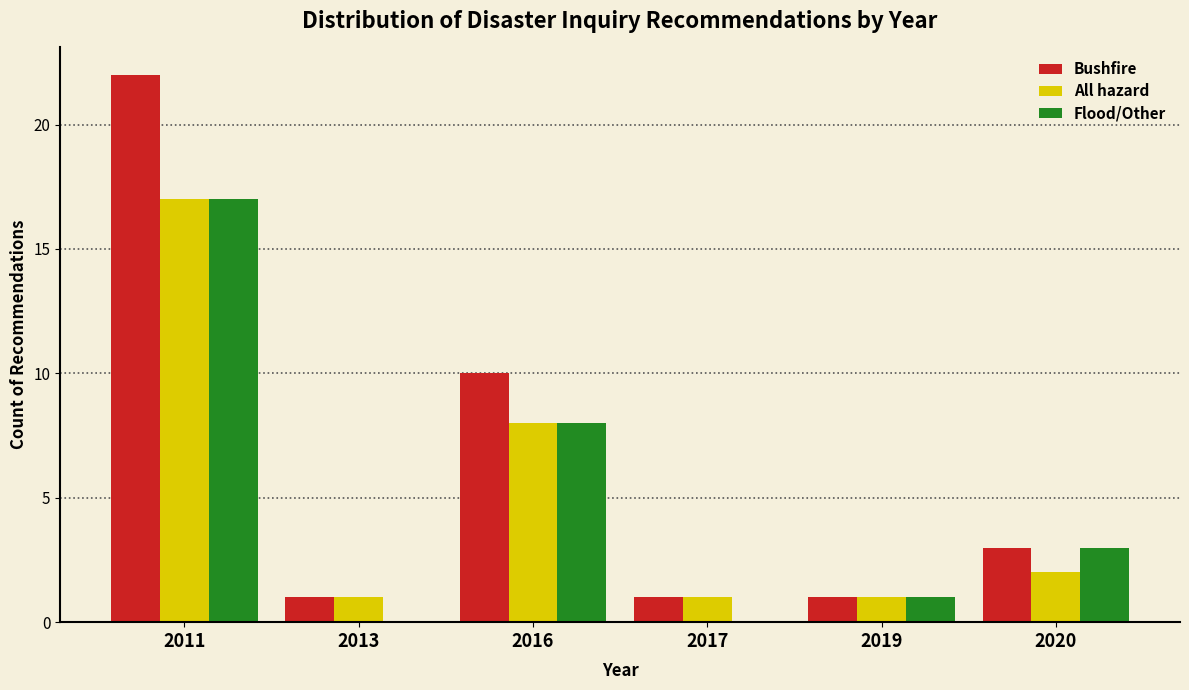

Reading right to left, extract all data points from this chart.

Bushfire: 2020=3	2019=1	2017=1	2016=10	2013=1	2011=22
All hazard: 2020=2	2019=1	2017=1	2016=8	2013=1	2011=17
Flood/Other: 2020=3	2019=1	2017=0	2016=8	2013=0	2011=17